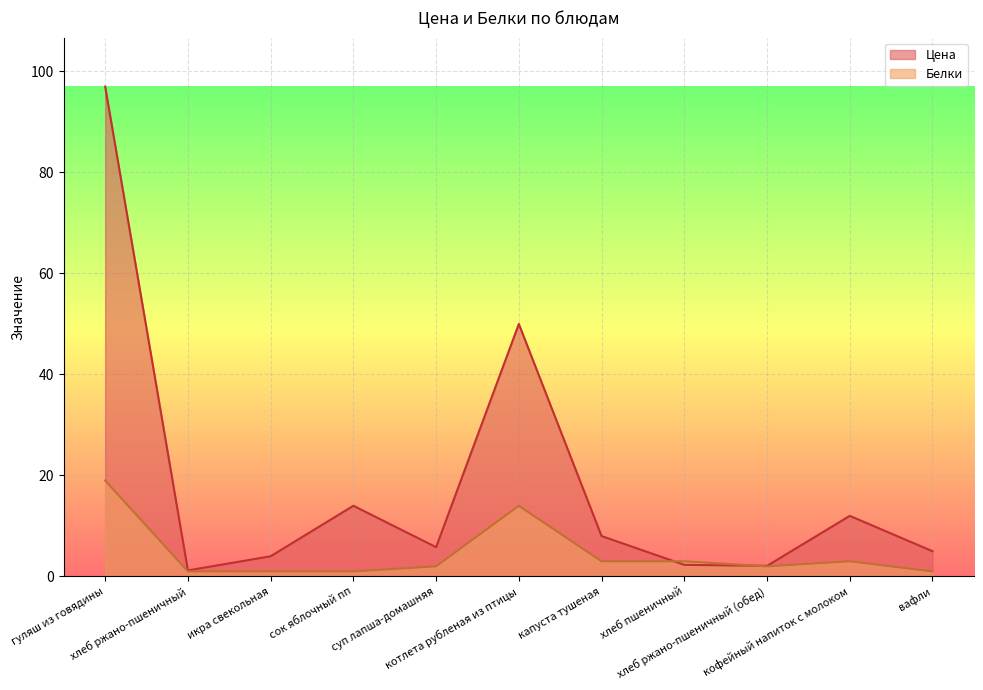

Between котлета рубленая из птицы and вафли, which is larger?

котлета рубленая из птицы